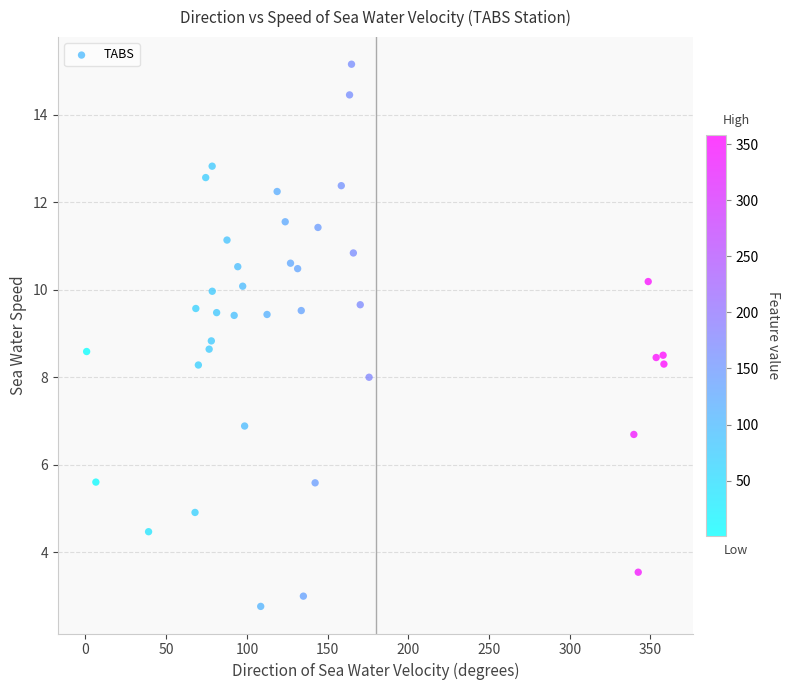

What is the range of Y values (max minus min)?

12.4